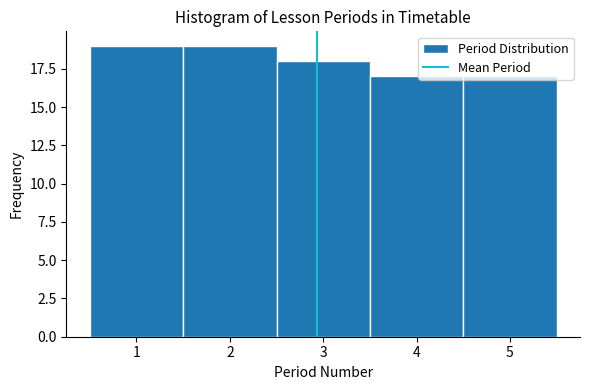

Reading left to right, transcribe this chart: for each bar, give the range it covers on the x-axis and its height. The values are not printed on the chart, so give them approximately, as read against the axis.

0.5 to 1.5: 19
1.5 to 2.5: 19
2.5 to 3.5: 18
3.5 to 4.5: 17
4.5 to 5.5: 17